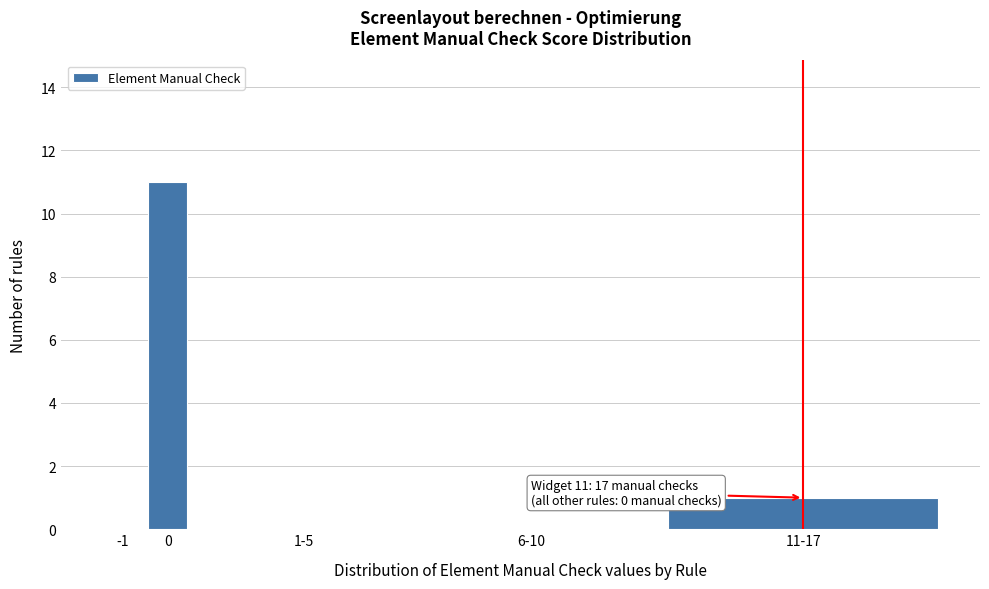

Reading right to left, what are all the values shown in this chart?

11-17=1	6-10=0	1-5=0	0=11	-1=0